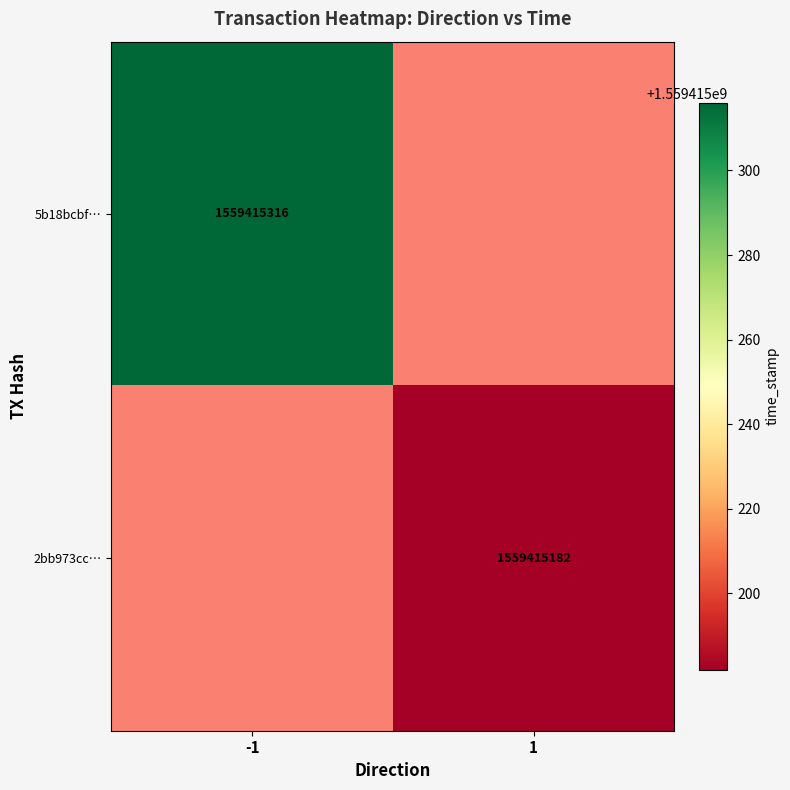

Which series has the largest range (max minus min)?

5b18bcbfe7d87b77c36346ef237742a7a5c541d